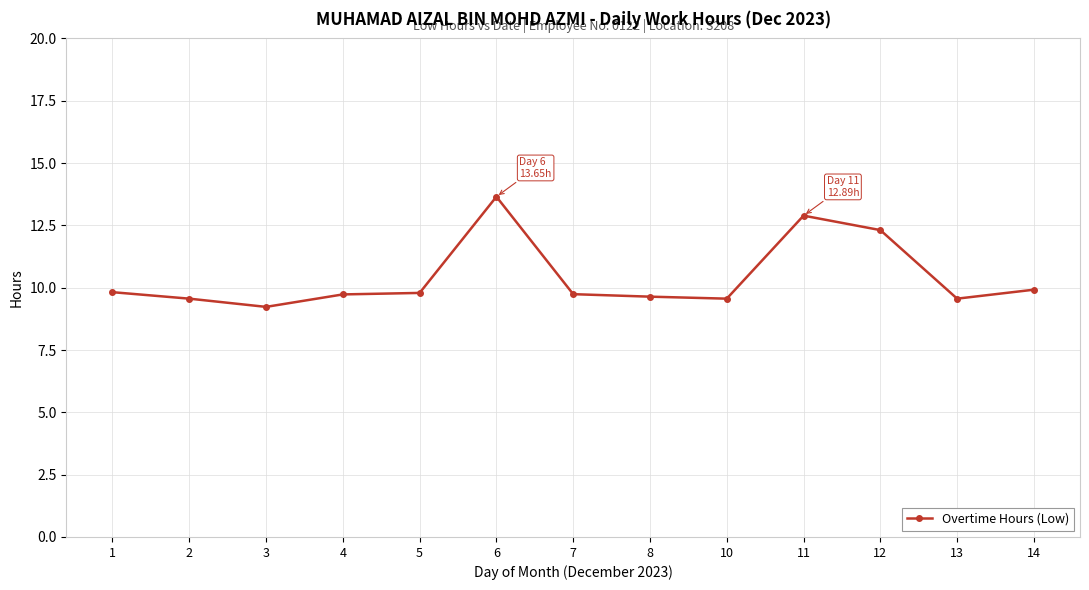

What is the change in value from 3 to 8?

+0.4